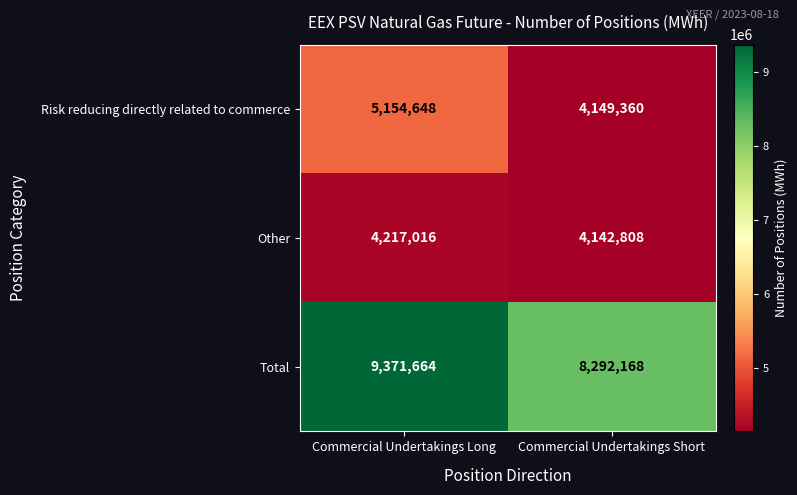

What is the sum of the Other values at Commercial Undertakings Short and Commercial Undertakings Long?

8359824